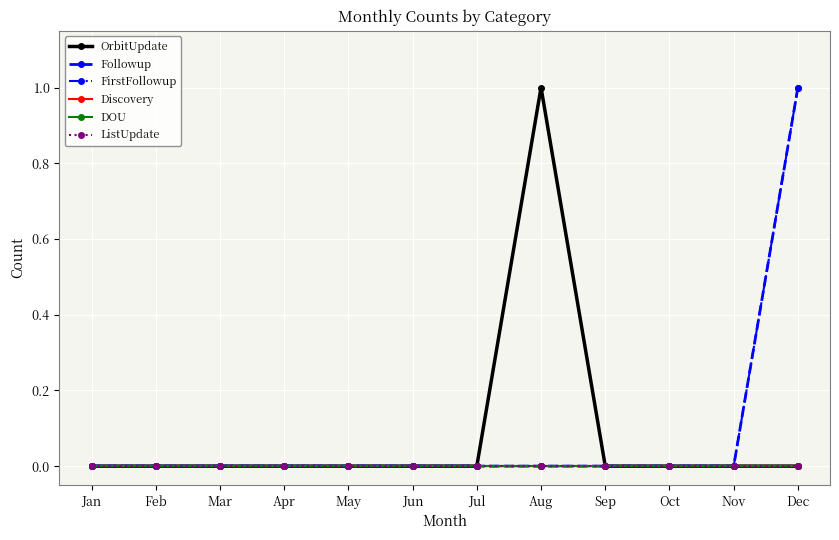

Does the chart have visible grid lines?

Yes